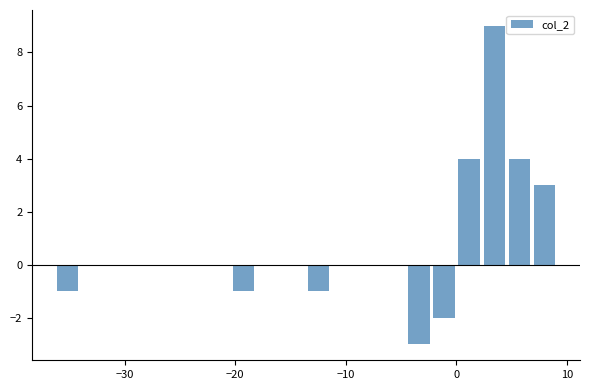

Around what value on the x-axis is the tallest bar? Give the approximate position of its centre, as read against the axis.

3